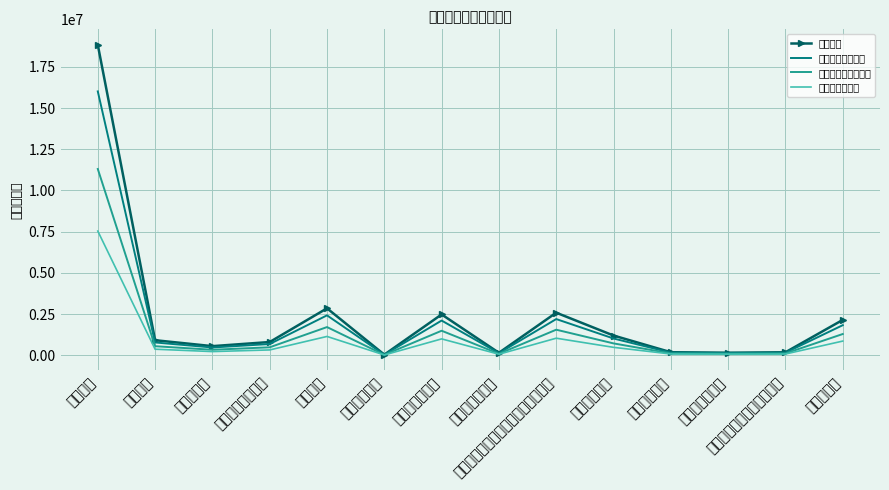

Rank the series by their maximum value, from lowest to highest.

其他安排（估）, 上年结转安排（估）, 当年财政拨款安排, 合计支出